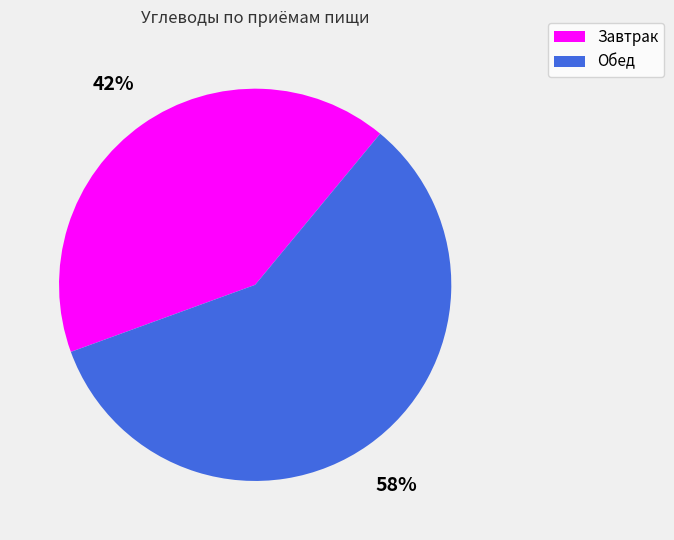

To the nearest percent, what is the average slice percentage?

50%